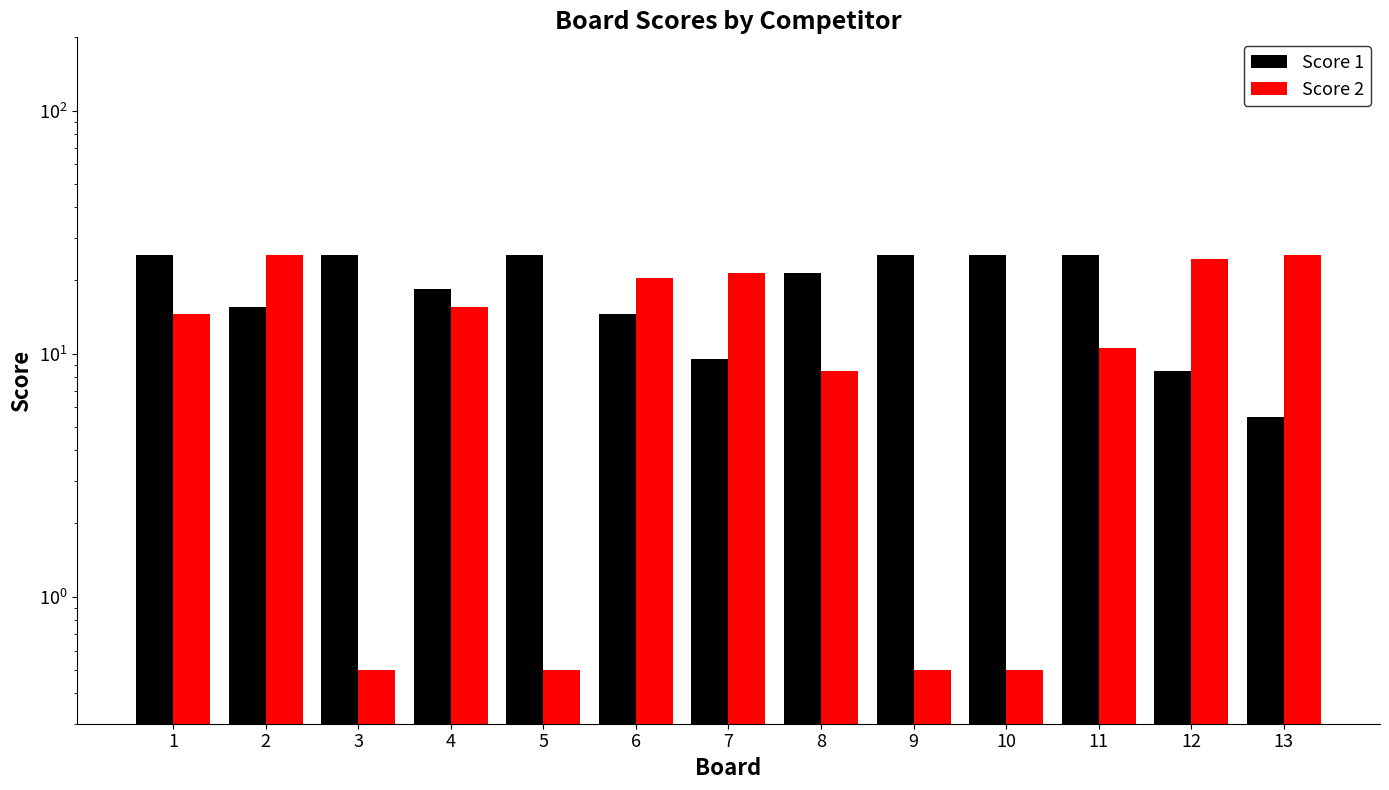

At which label does Score 2 first exceed 14?

1